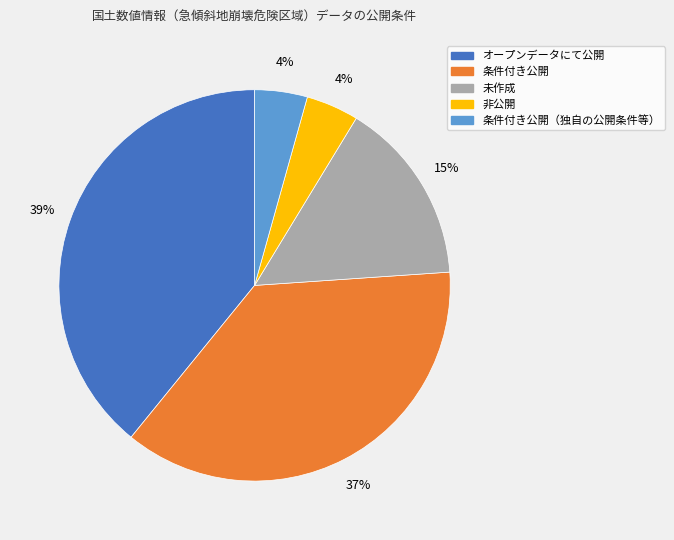

Is there any slice that represents more than half of the pie?

No